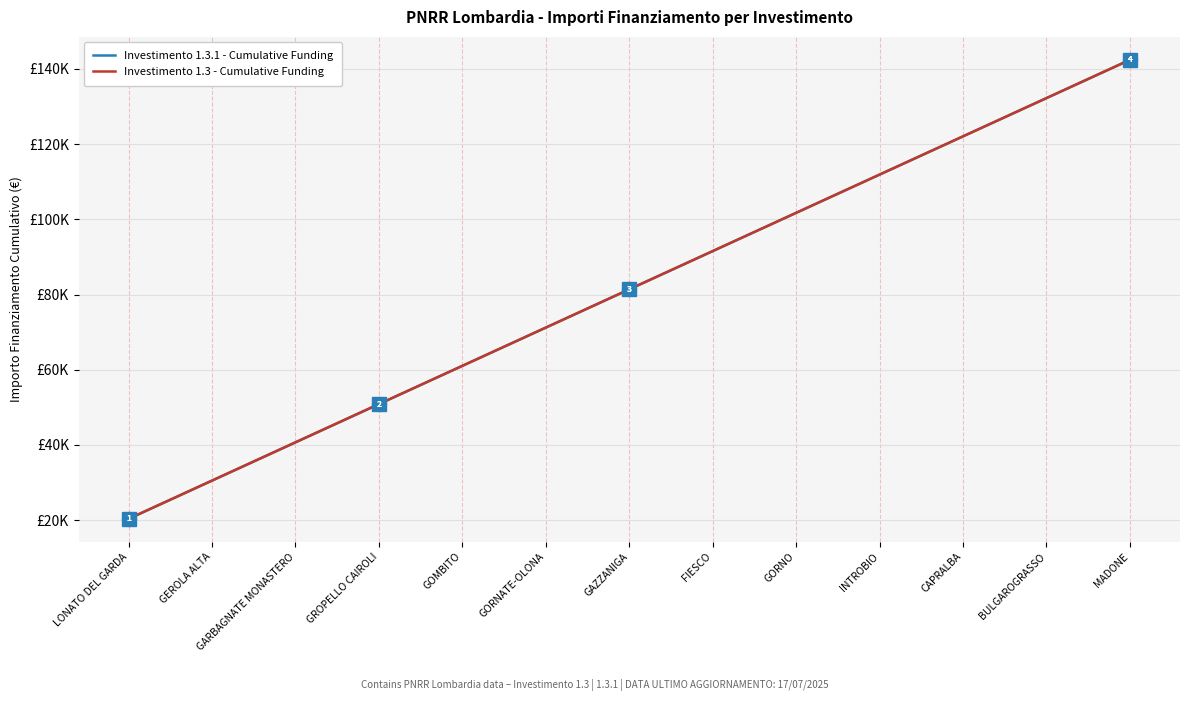

How many distinct data groups are displayed?

2